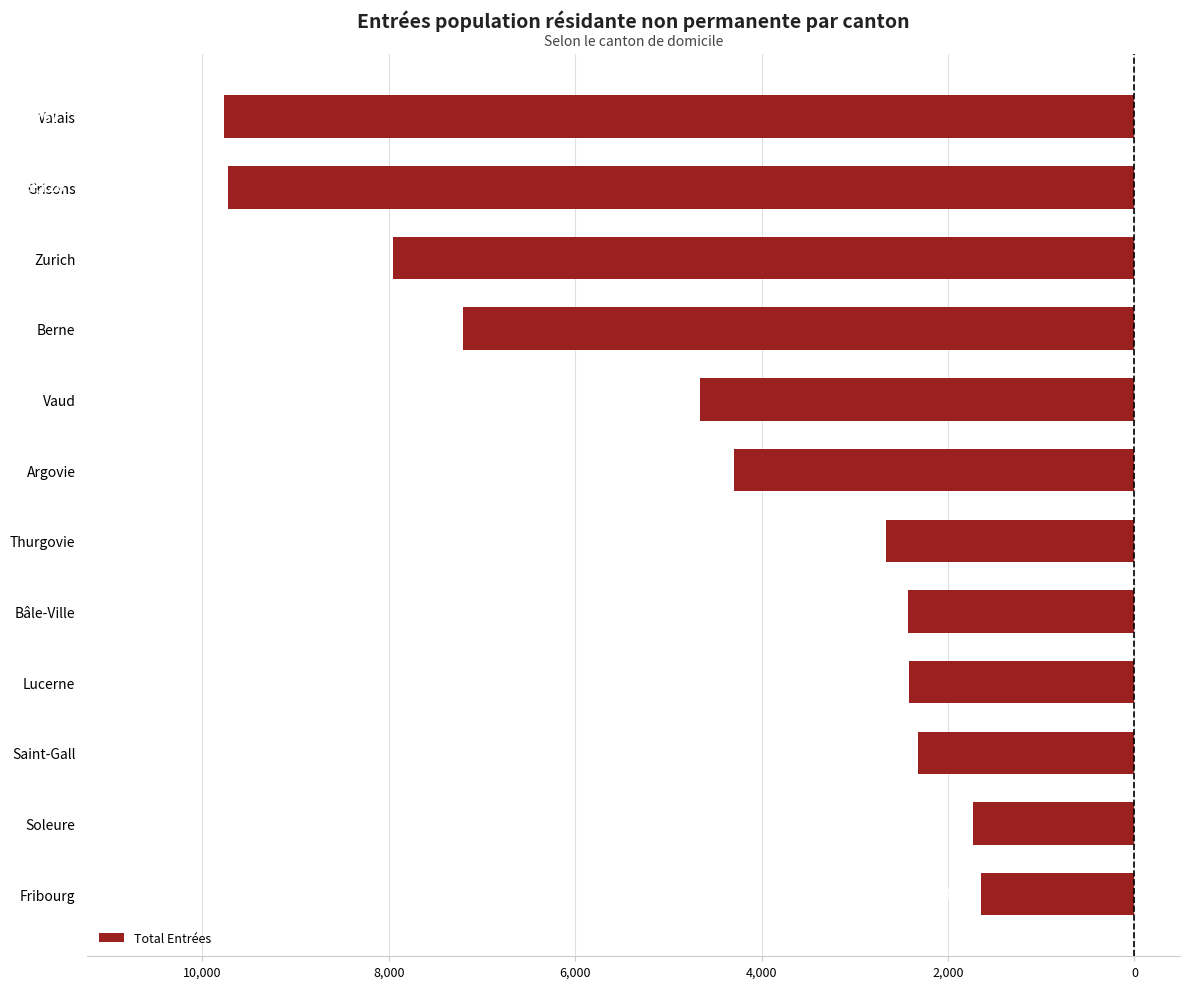

Does the chart contain any negative values?

Yes